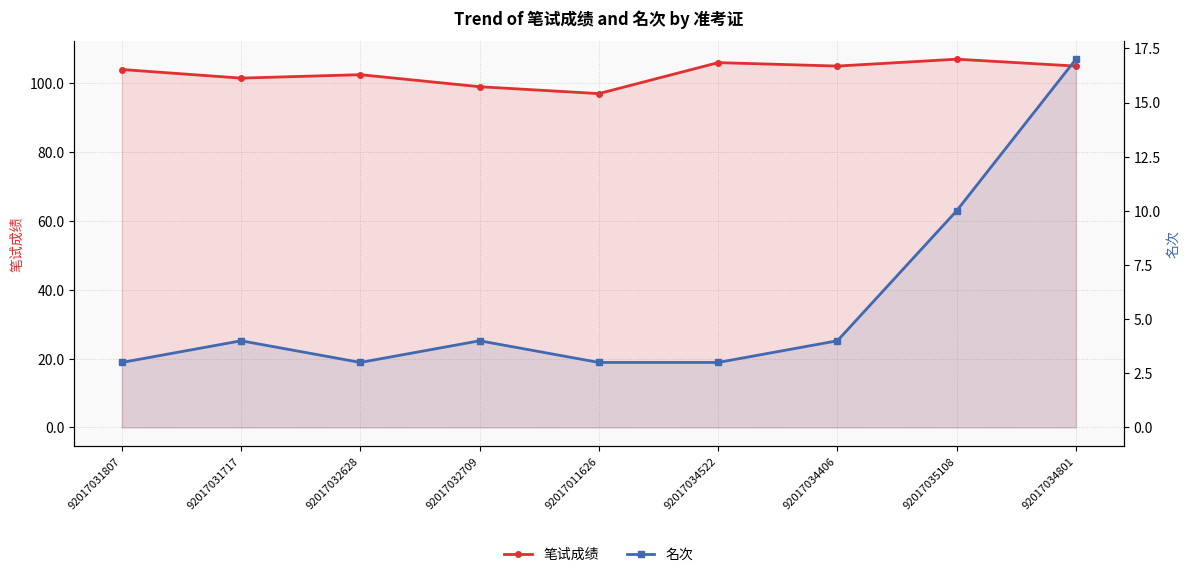

What is the difference between the 笔试成绩 values at 92017031807 and 92017034406?

1.0